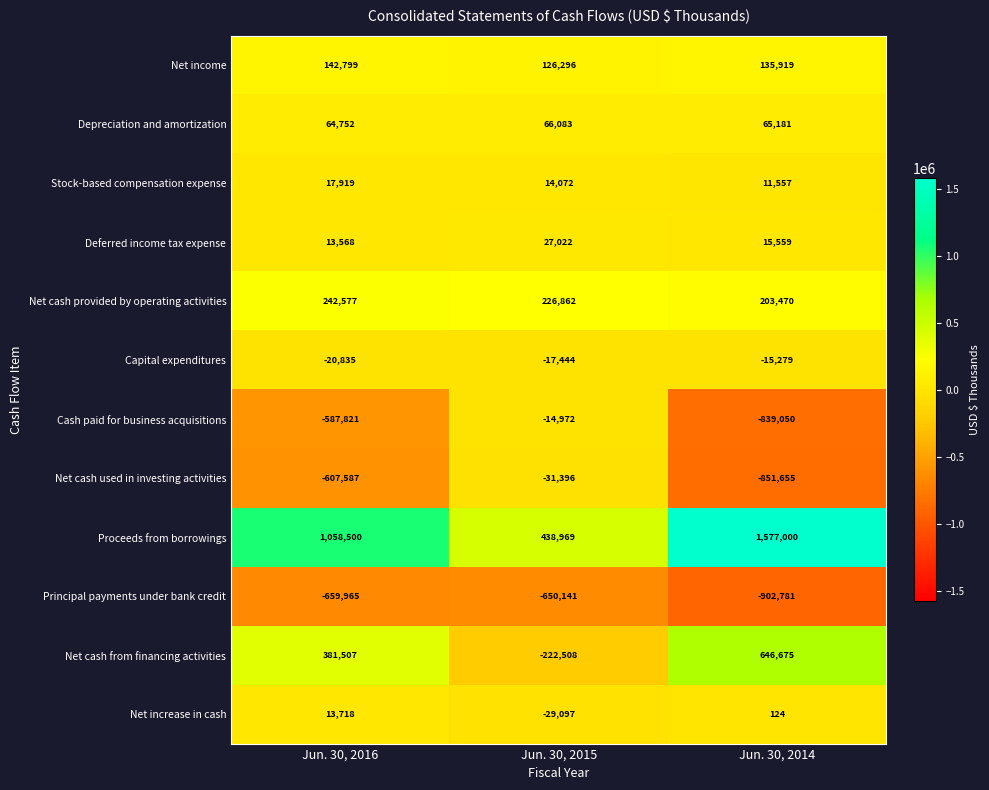

What is the total value across all series at Jun. 30, 2016?

59132